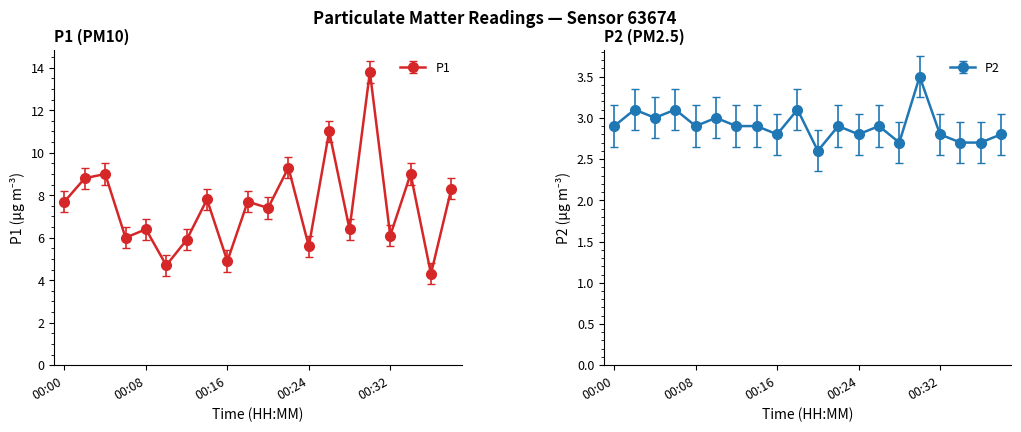

Rank the categories by P2 value from lowest to highest.

00:20, 00:28, 00:34, 00:36, 00:16, 00:24, 00:32, 00:38, 00:00, 00:08, 00:12, 00:14, 00:22, 00:26, 00:04, 00:10, 00:02, 00:06, 00:18, 00:30